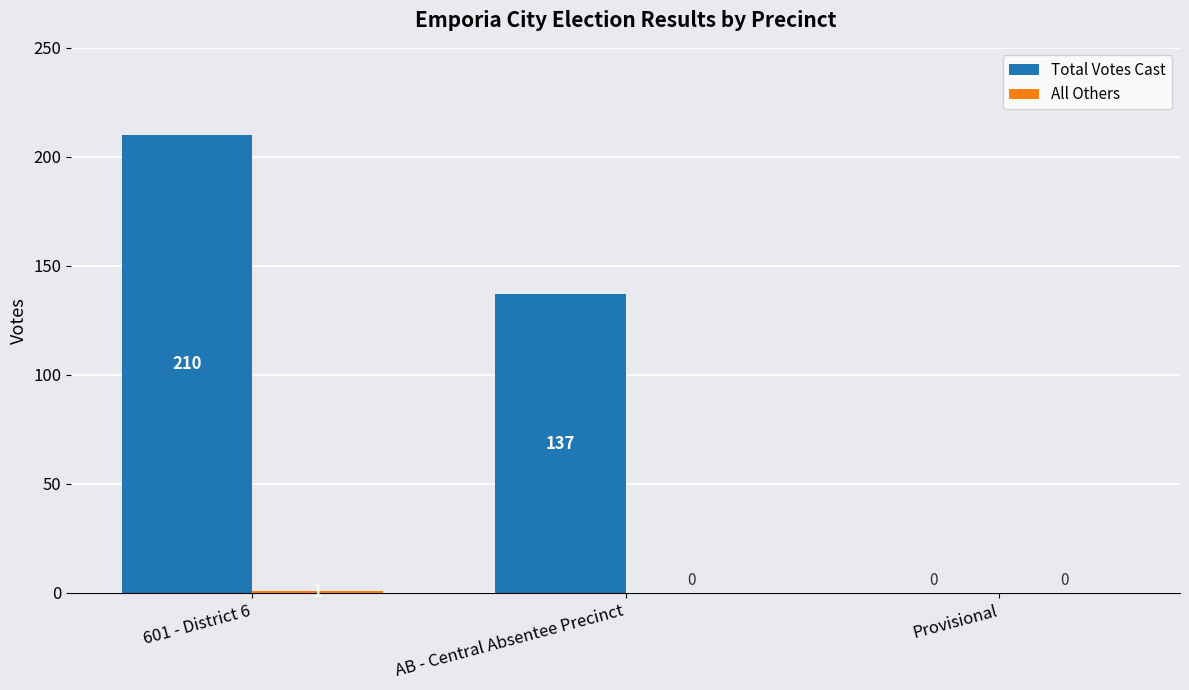

What is the maximum value shown in the chart?

210